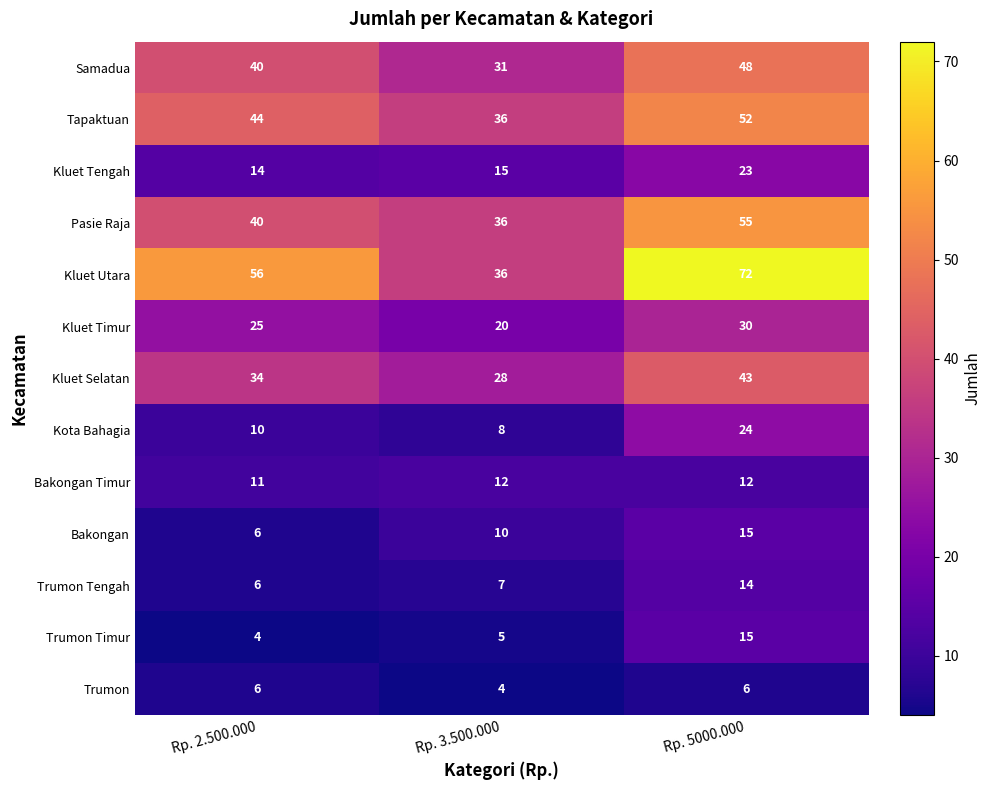

What is the sum of the Kluet Utara values at Rp. 2.500.000 and Rp. 5000.000?

128